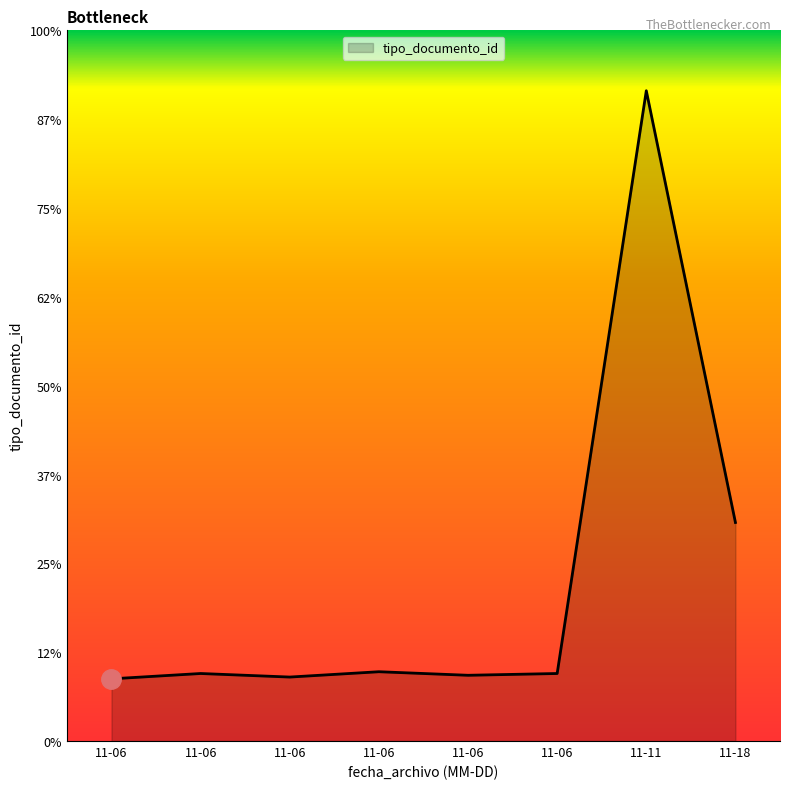

Is this an area chart (filled region under the line)?

Yes